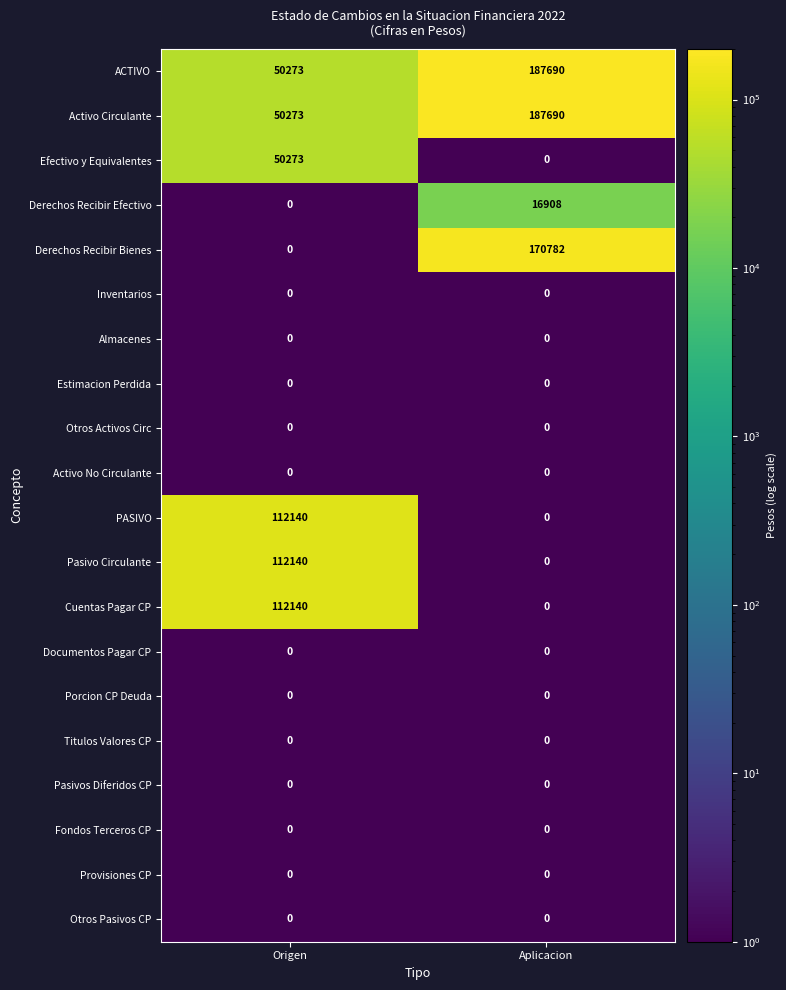

Between Origen and Aplicacion, which series saw the biggest shift?

Derechos Recibir Bienes